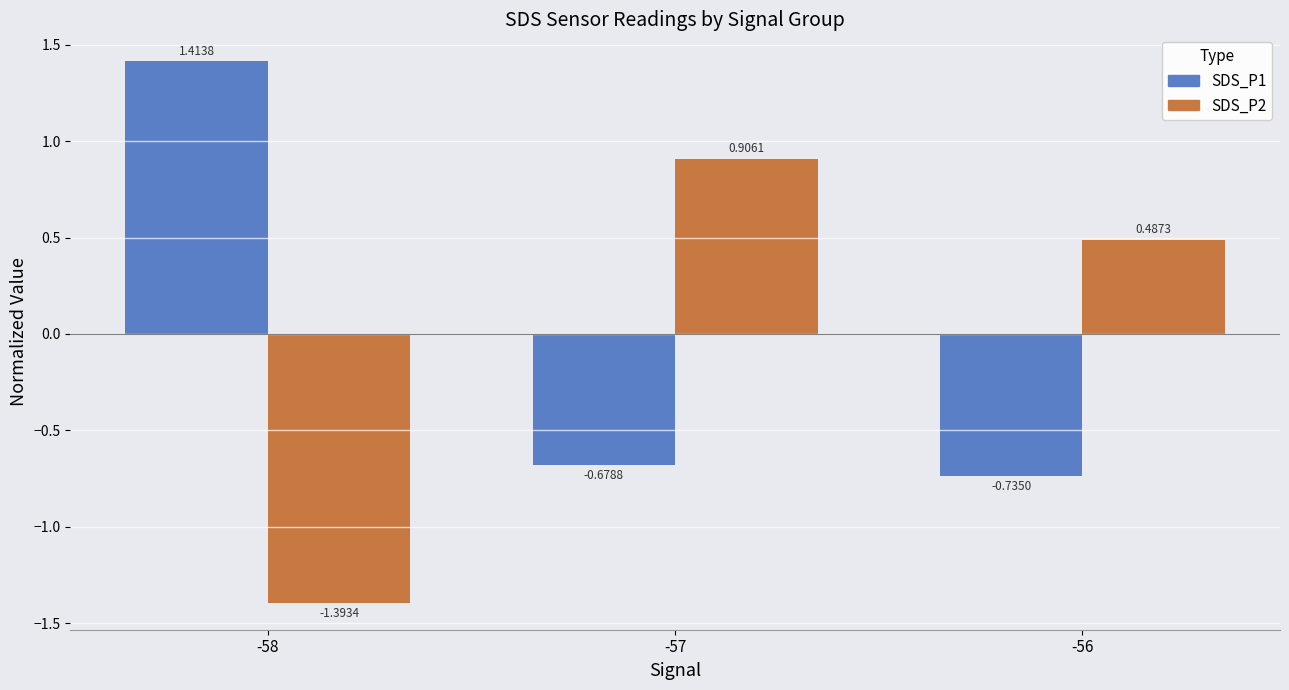

What is the total value across all series at -56?

-0.2